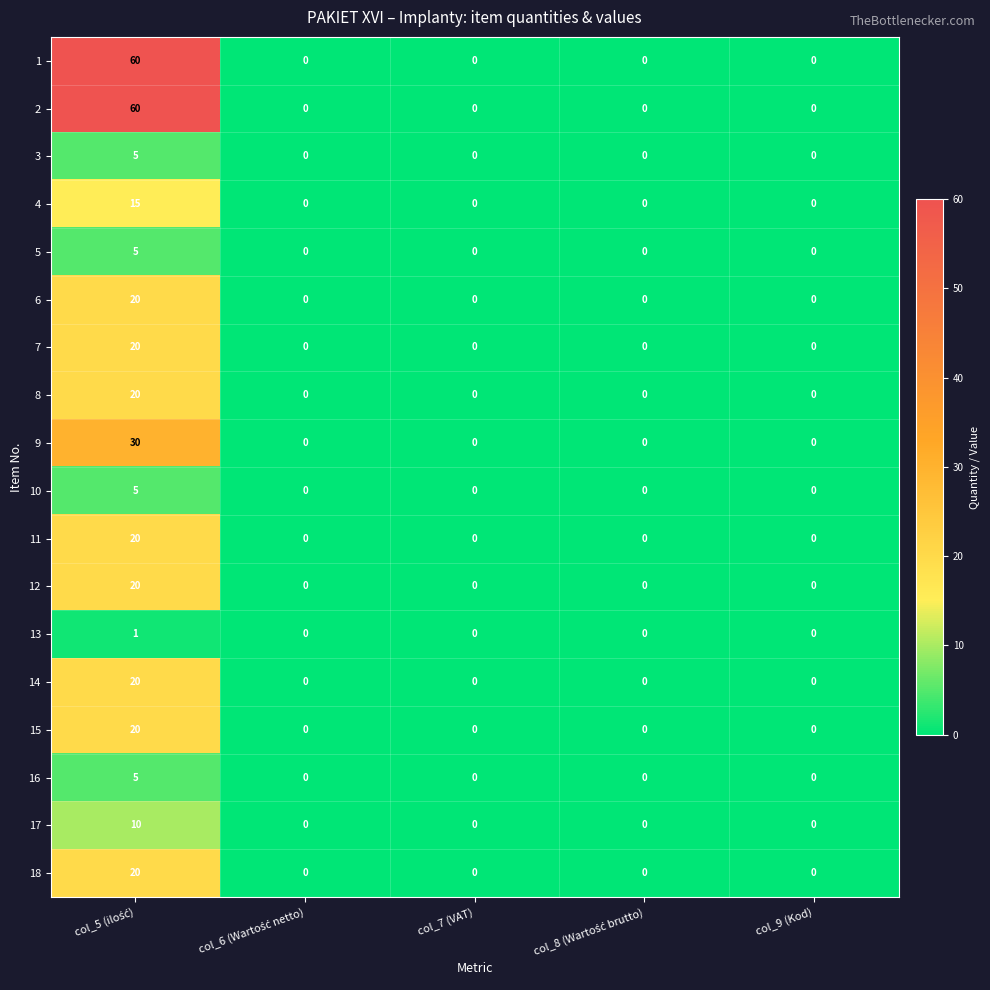

What is the difference between the maximum and second lowest values in the 3 series?

5